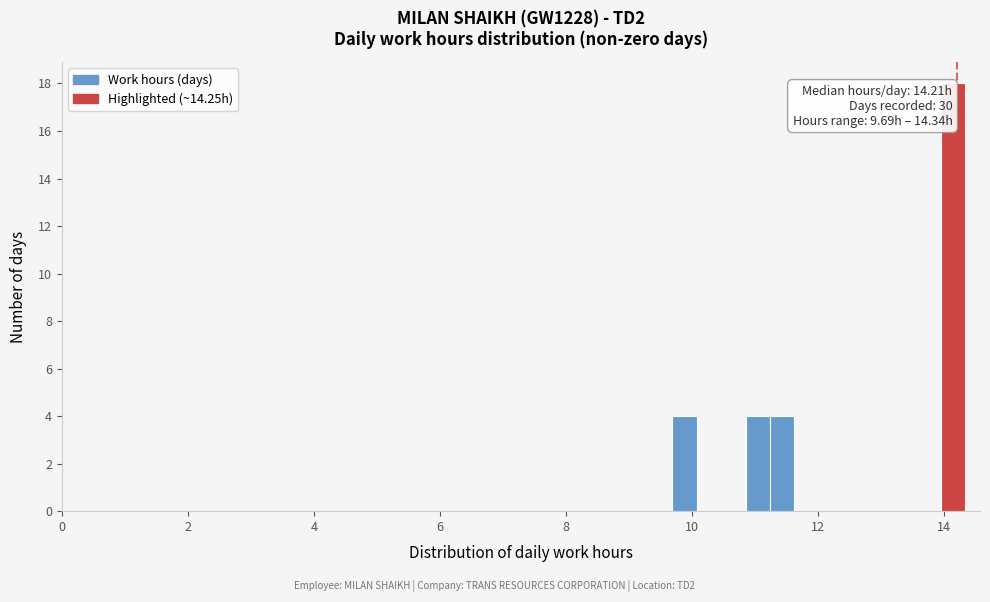

Read against the x-axis, roughly where is the centre of the tallest bar?

14.2